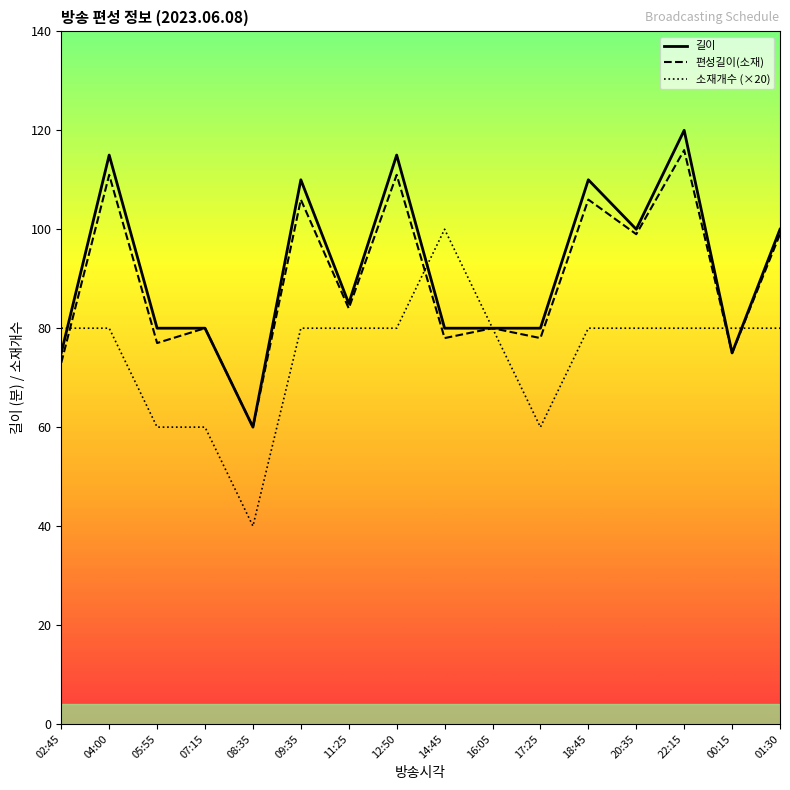

Where is 길이 nearest to the value 90?

11:25